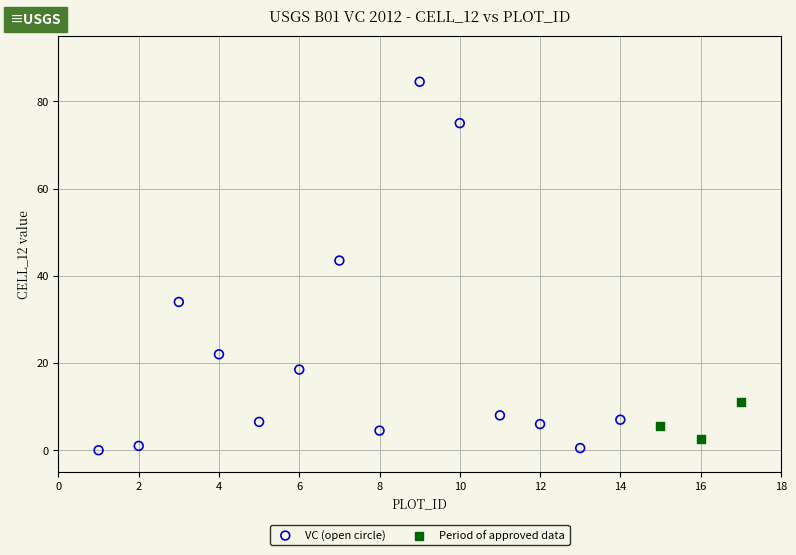

Which series has the largest Y range (max minus min)?

VC (open circle)